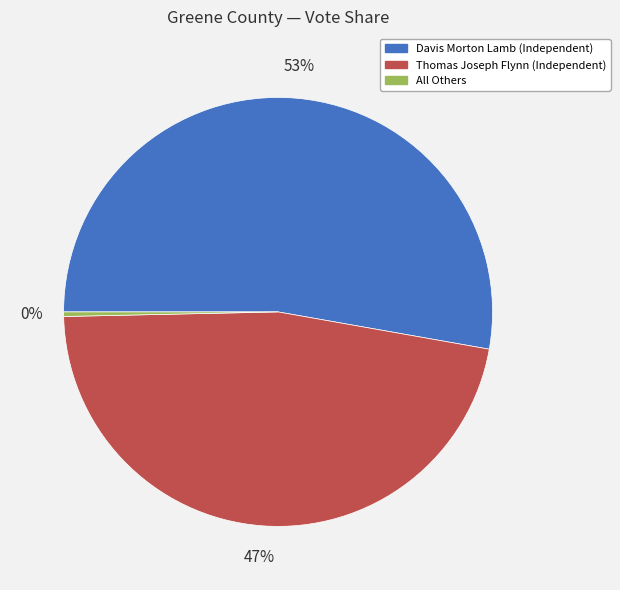

The Davis Morton Lamb (Independent) slice represents 53% of the pie. True or false?

True